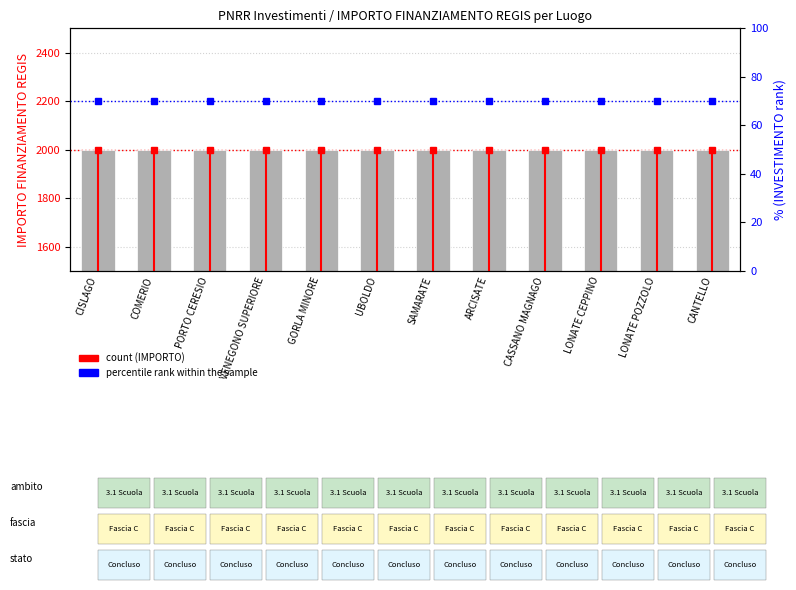

What is the difference between the highest and lowest values at ARCISATE?

1930